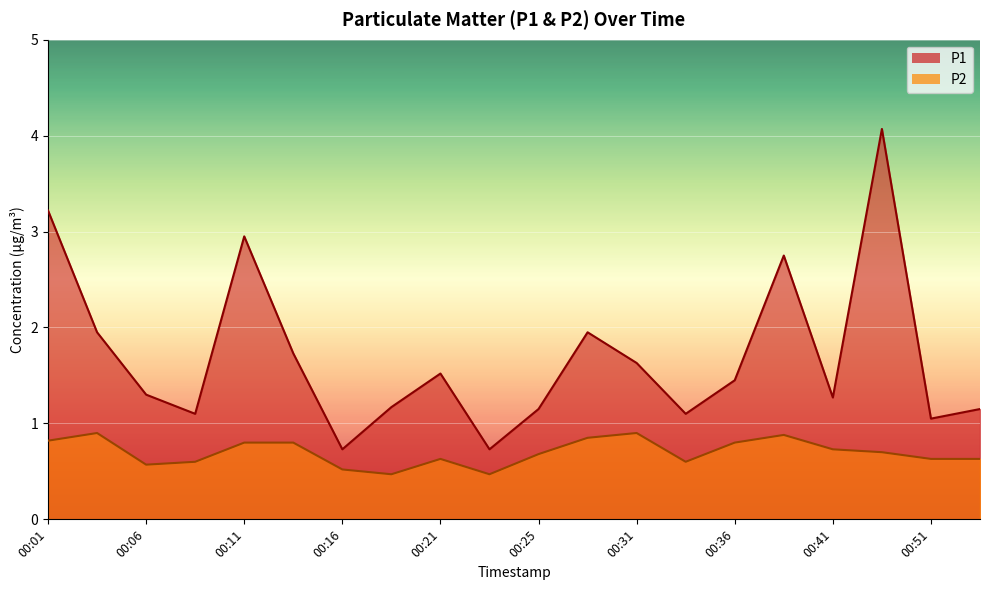

How many values in the P1 series exceed 1?

18